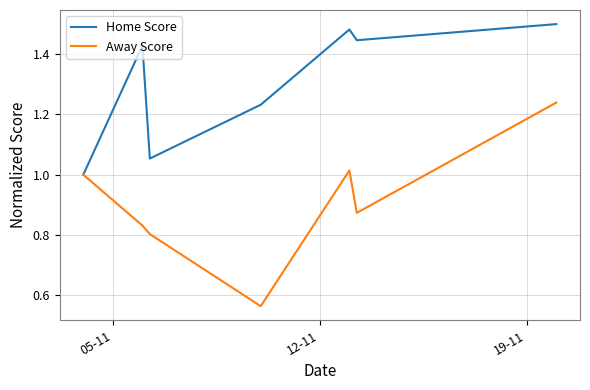

Which series has the largest range (max minus min)?

Away Score